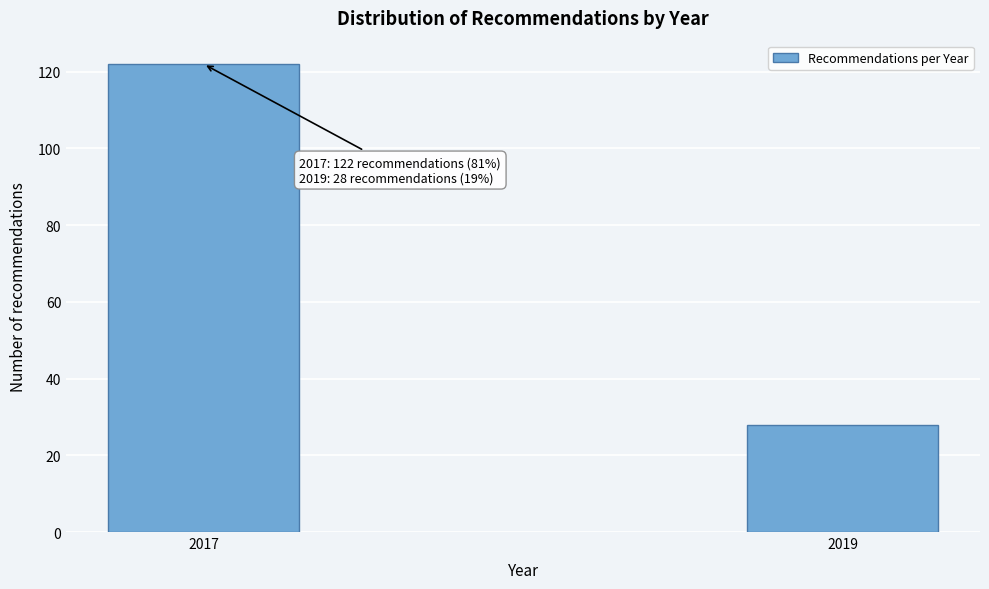

Reading left to right, what are all the values shown in this chart?

2017=122	2019=28